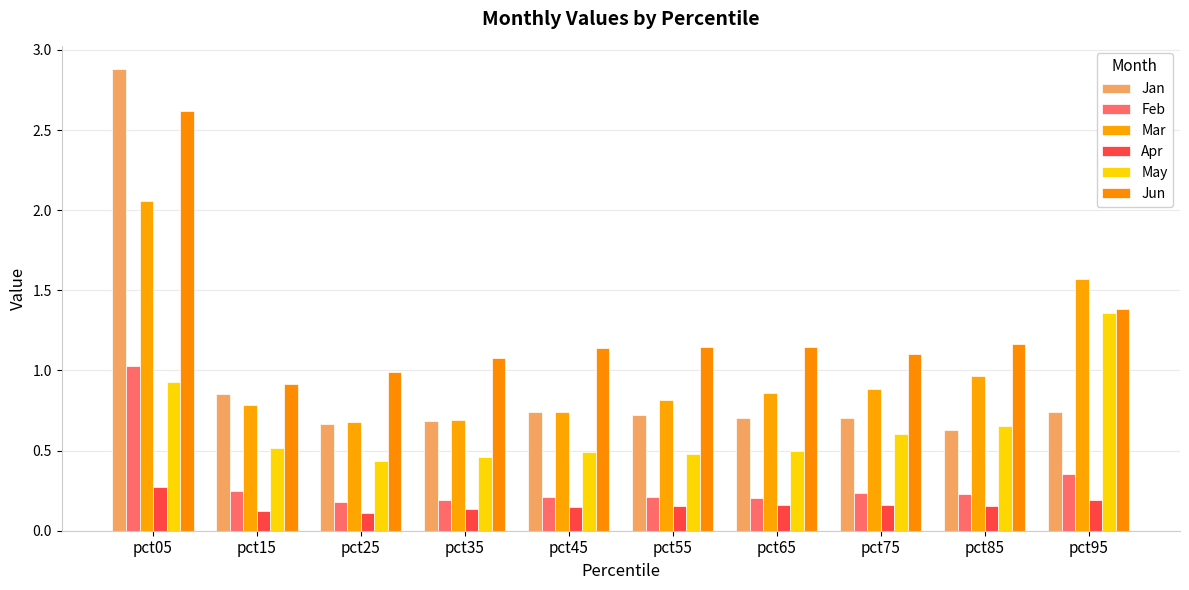

What is the difference between the maximum and minimum values in the Jan series?

2.3